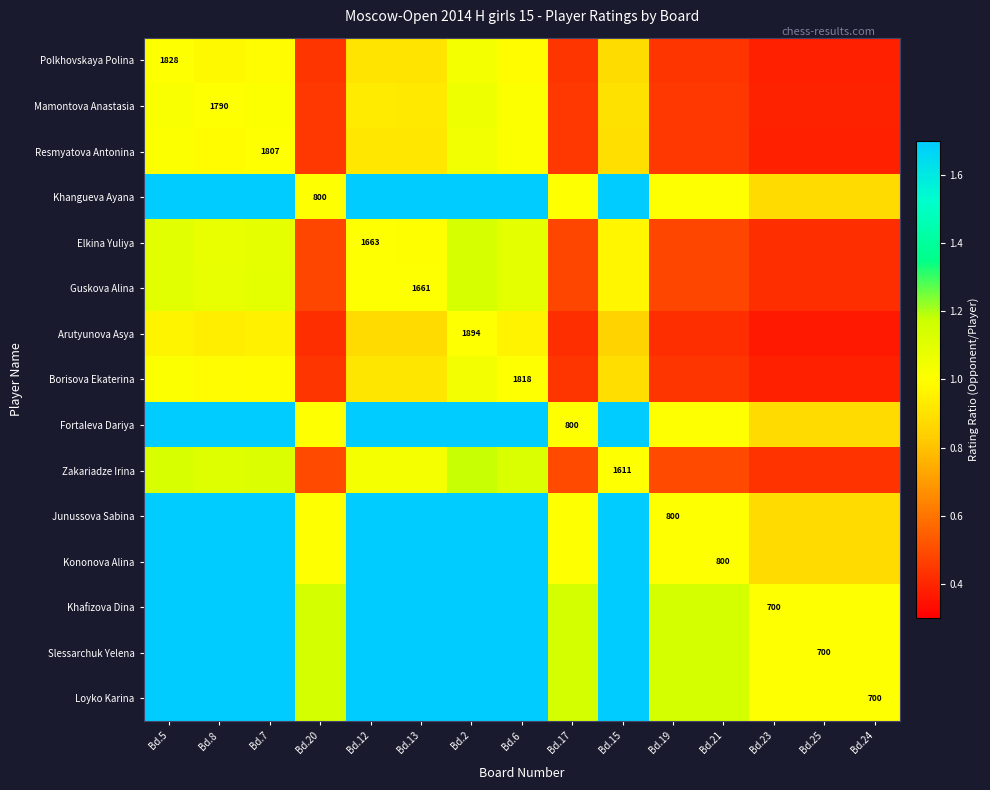

At which category is the sum across all series the highest?

Bd.2